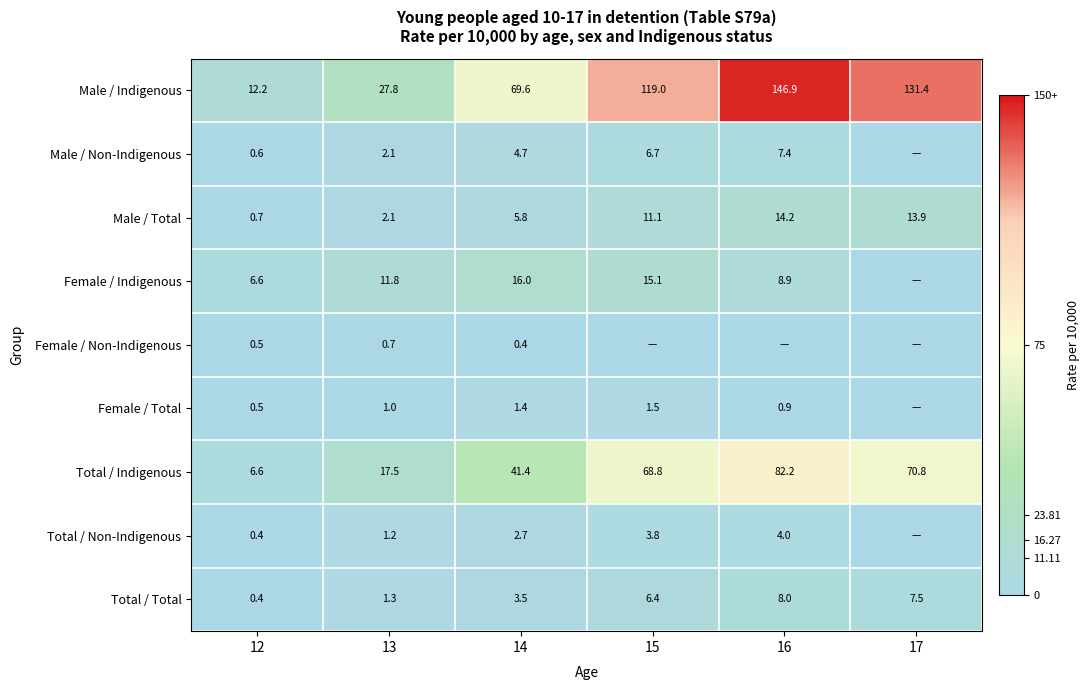

Between 15 and 14, which is larger?

15